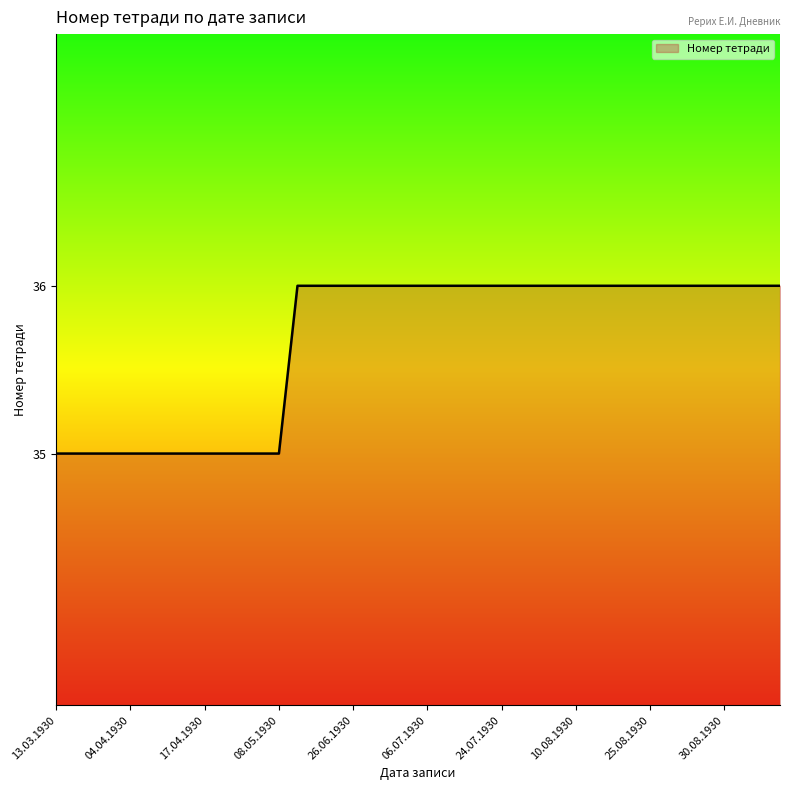

What is the minimum value shown in the chart?

35